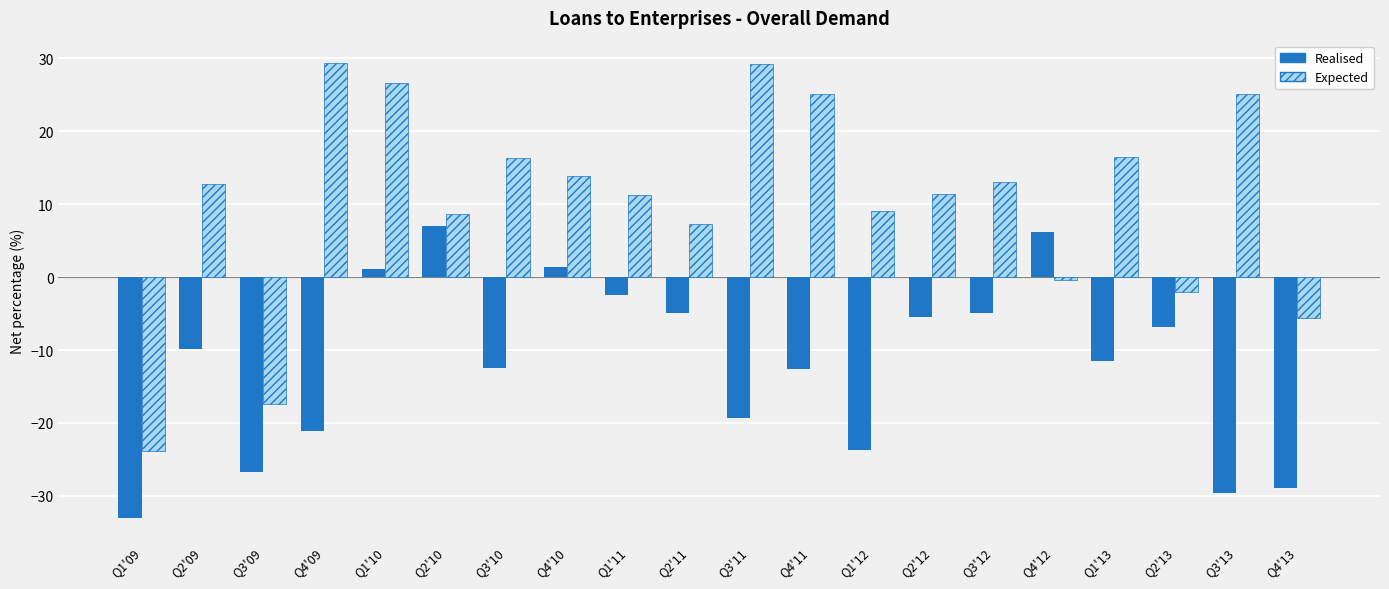

What is the difference between the highest and lowest values at Q4'12?

6.6